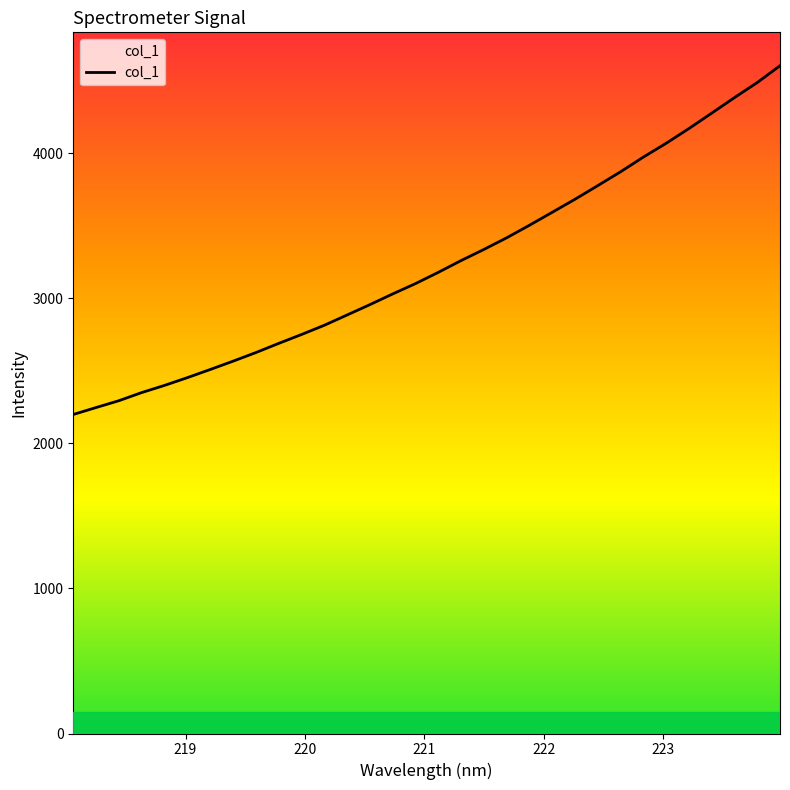

What is the smallest value displayed?

2199.3